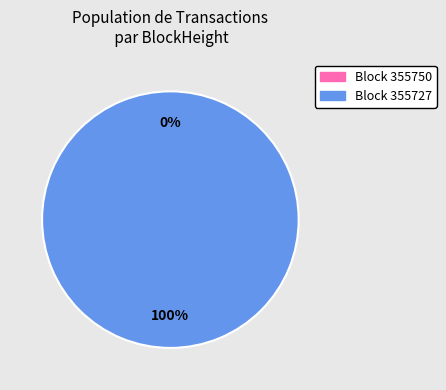

How many slices are in this pie chart?

2